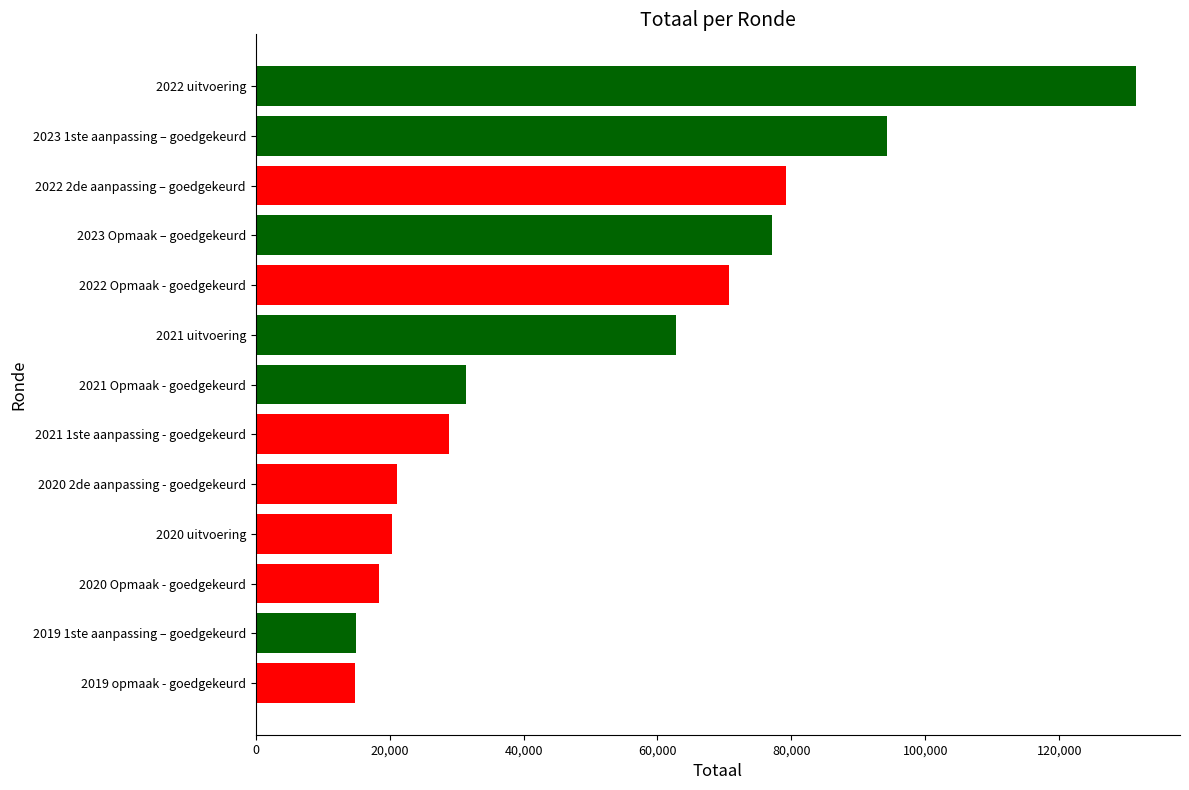

What is the label of the 2nd bar from the bottom?

2019 1ste aanpassing – goedgekeurd